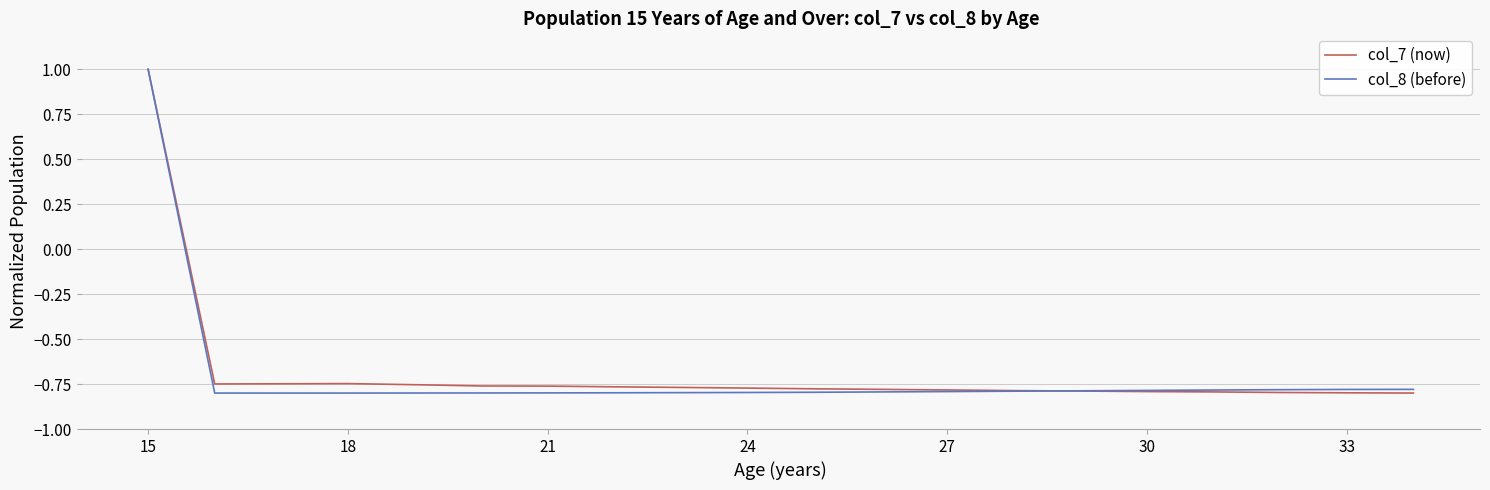

What is the highest value of the col_8 (before) series?

1.0